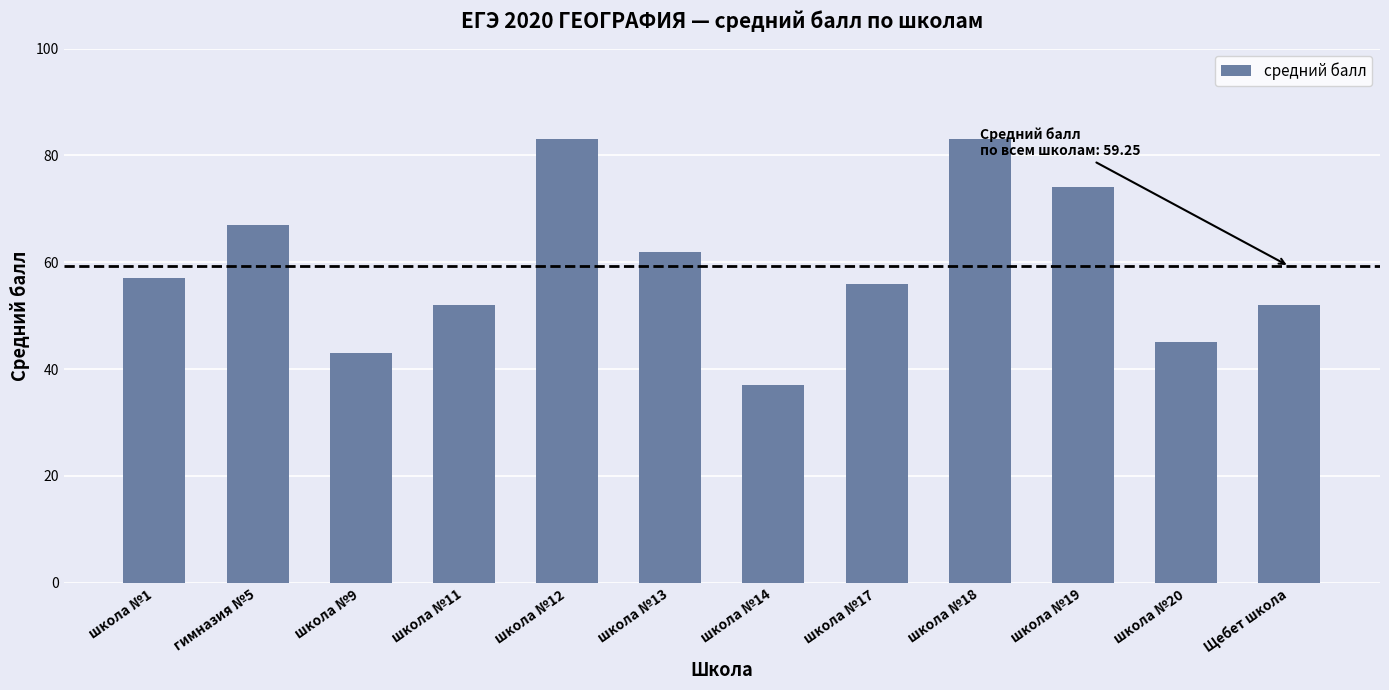

What is the value of the 2nd bar from the left?

67